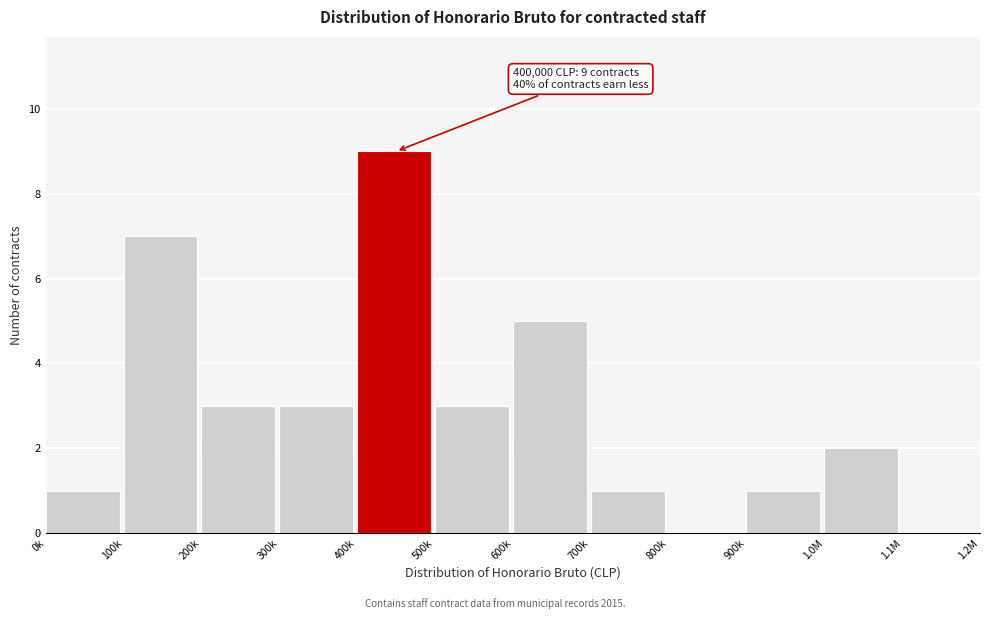

Reading left to right, transcribe all the data shown in this chart.

0k=1	100k=7	200k=3	300k=3	400k=9	500k=3	600k=5	700k=1	800k=0	900k=1	1.0M=2	1.1M=0